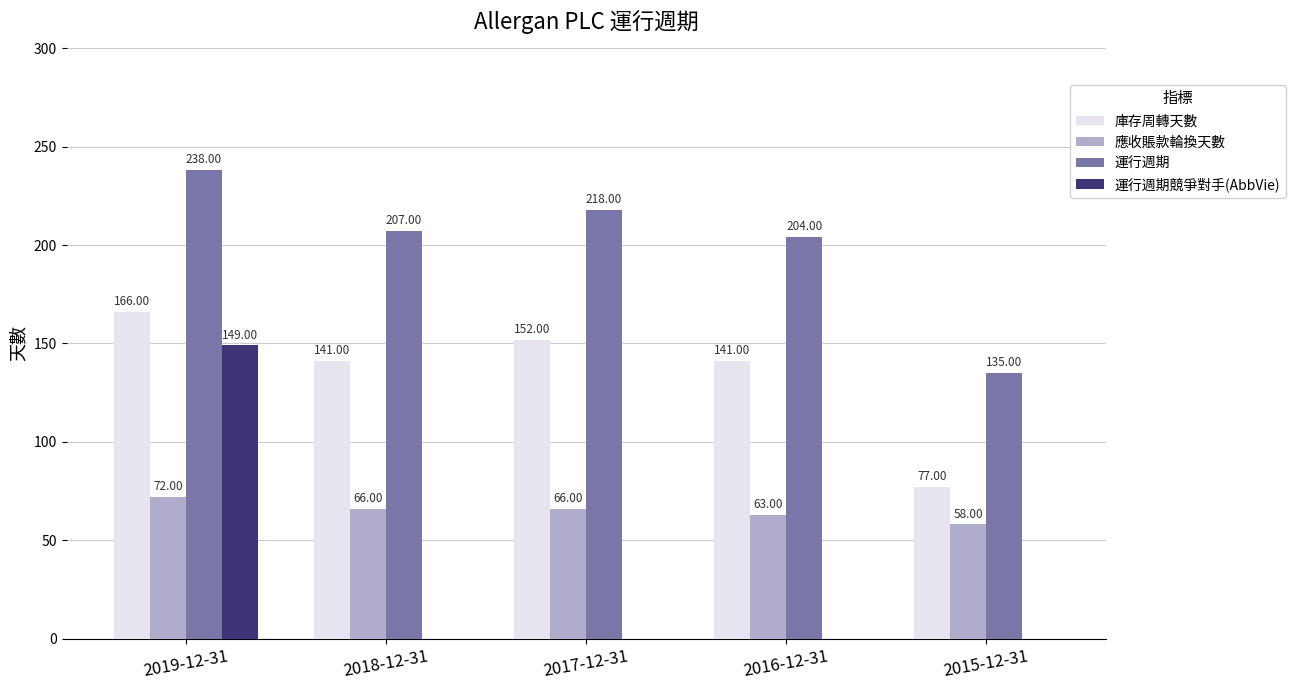

Which series changed the most between 2019-12-31 and 2016-12-31?

運行週期競爭對手(AbbVie)